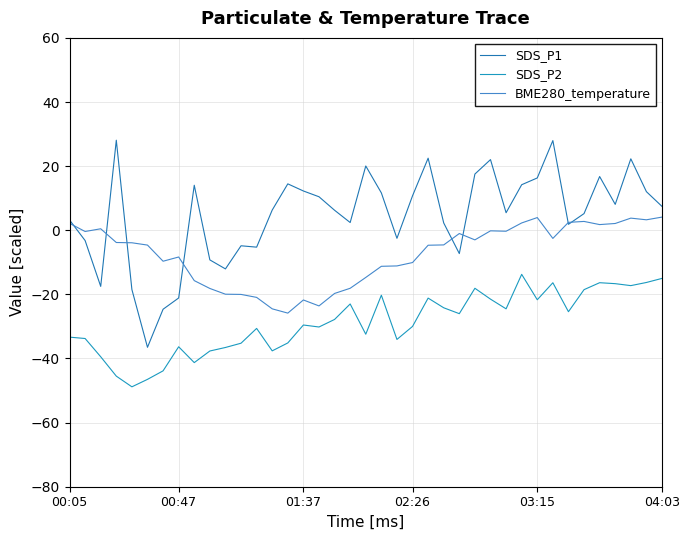

Is this an area chart (filled region under the line)?

No